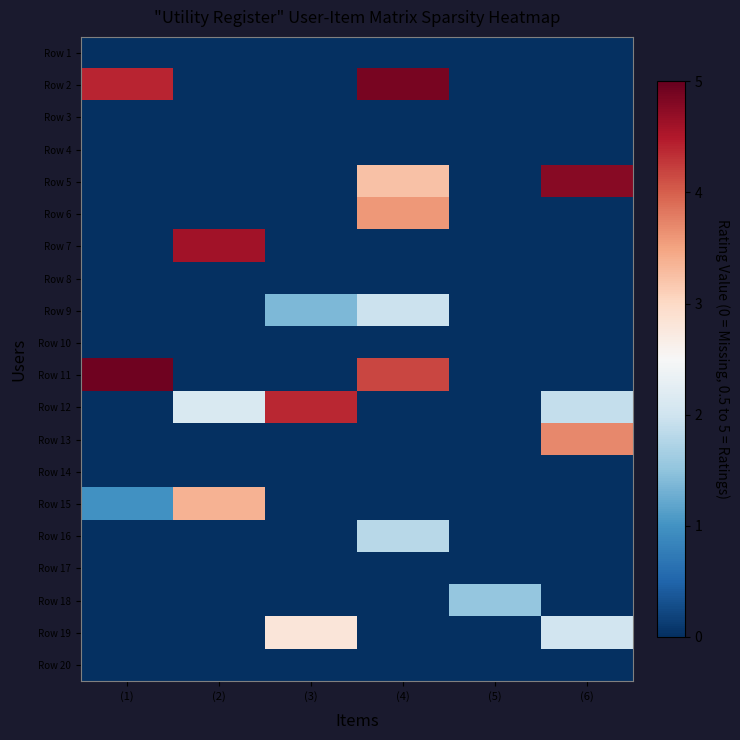

Between (3) and (5), which is larger?

(3)